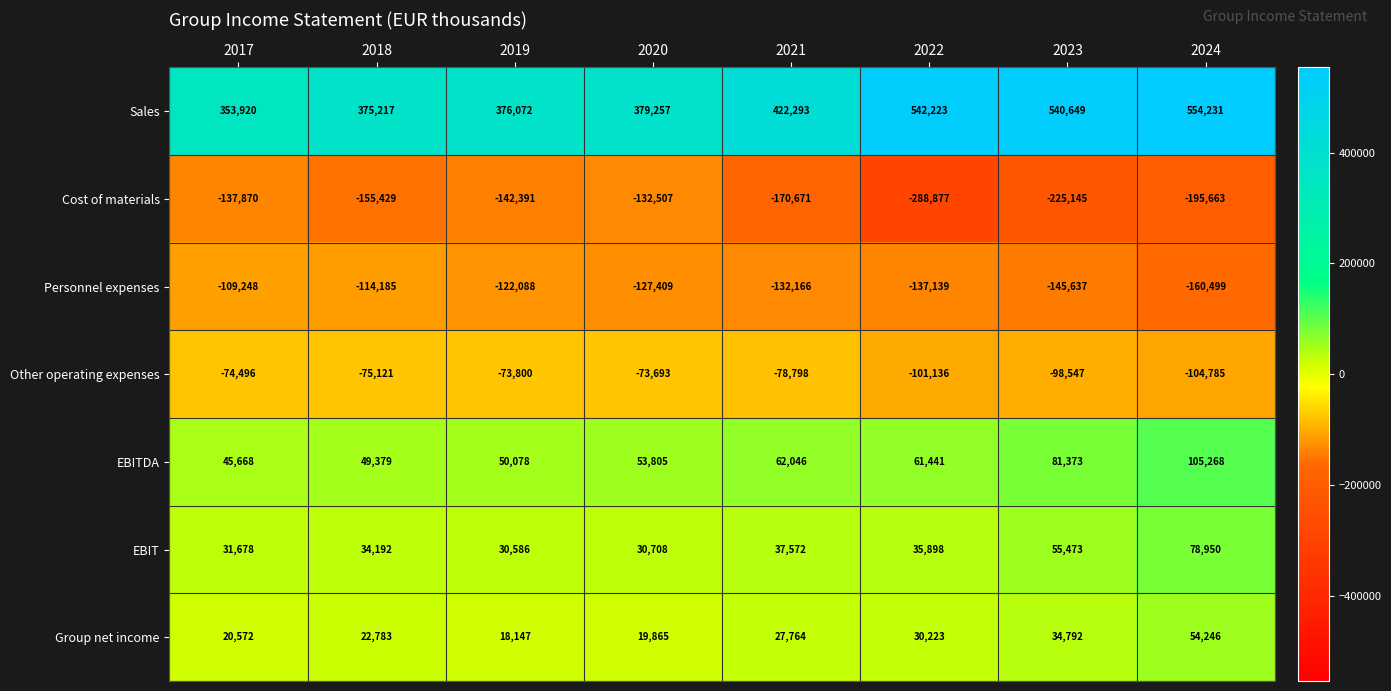

Is it true that Cost of materials equals -225145 at 2023?

True